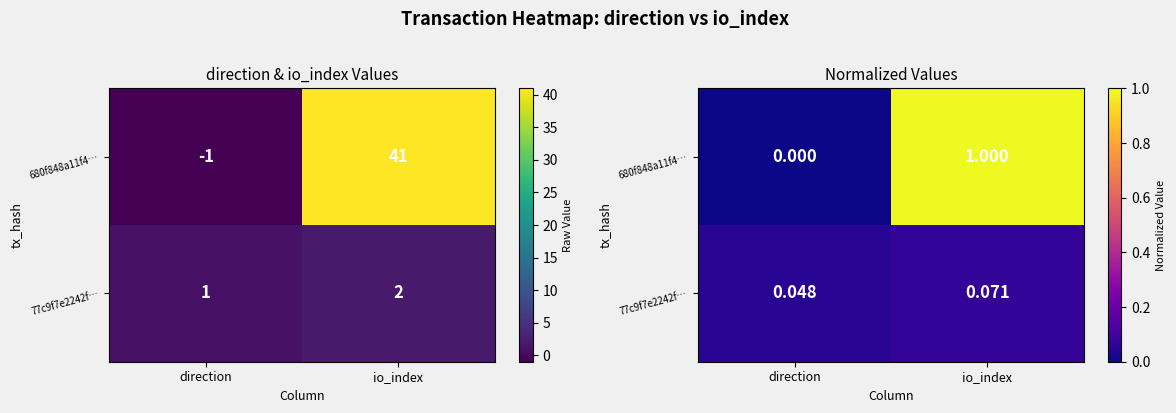

Rank the series at direction from lowest to highest value.

680f848a11f4…, 77c9f7e2242f…